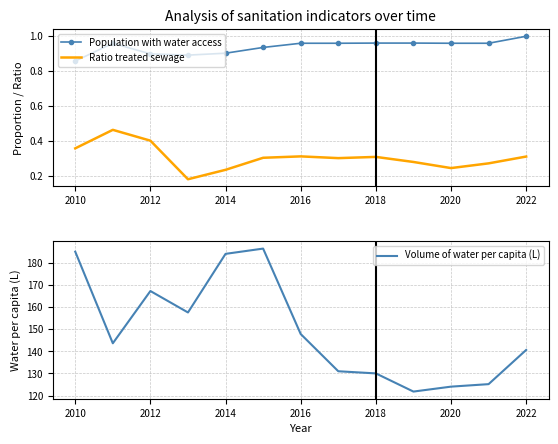

What is the value of the Ratio treated sewage point at the 1st from the left?

0.4